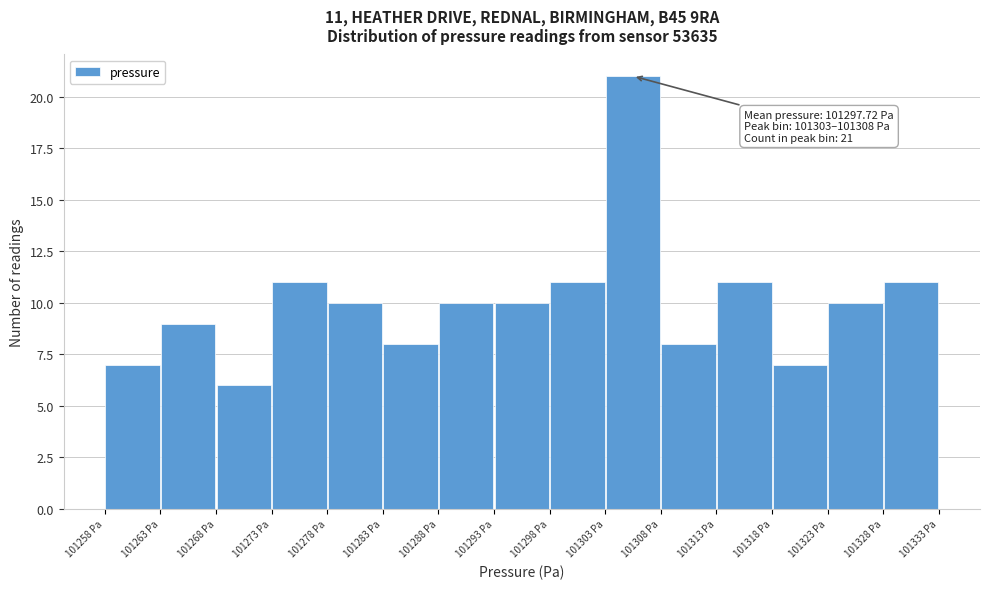

Which range on the x-axis has the tallest bar?

101303 to 101308